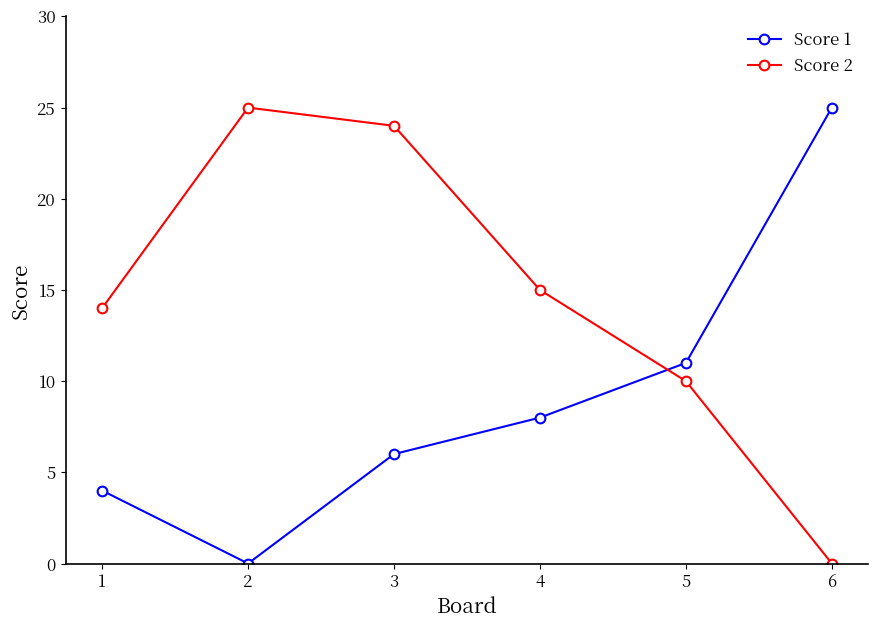

Reading left to right, extract all data points from this chart.

Score 1: 4	0	6	8	11	25
Score 2: 14	25	24	15	10	0